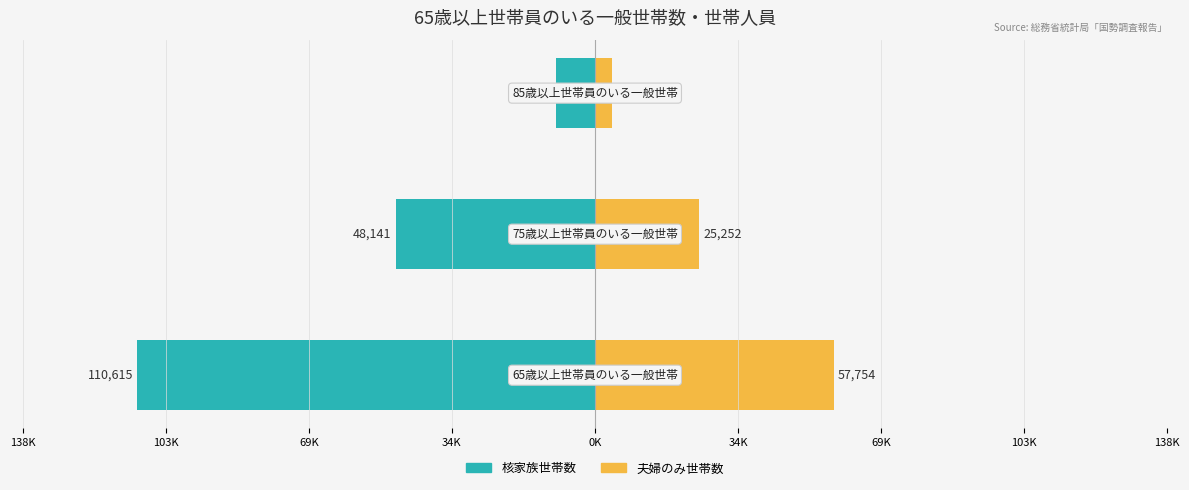

Reading left to right, transcribe all the data shown in this chart.

核家族世帯数: 138K=-110615	103K=-48141	69K=-9431
夫婦のみ世帯数: 138K=57754	103K=25252	69K=4104